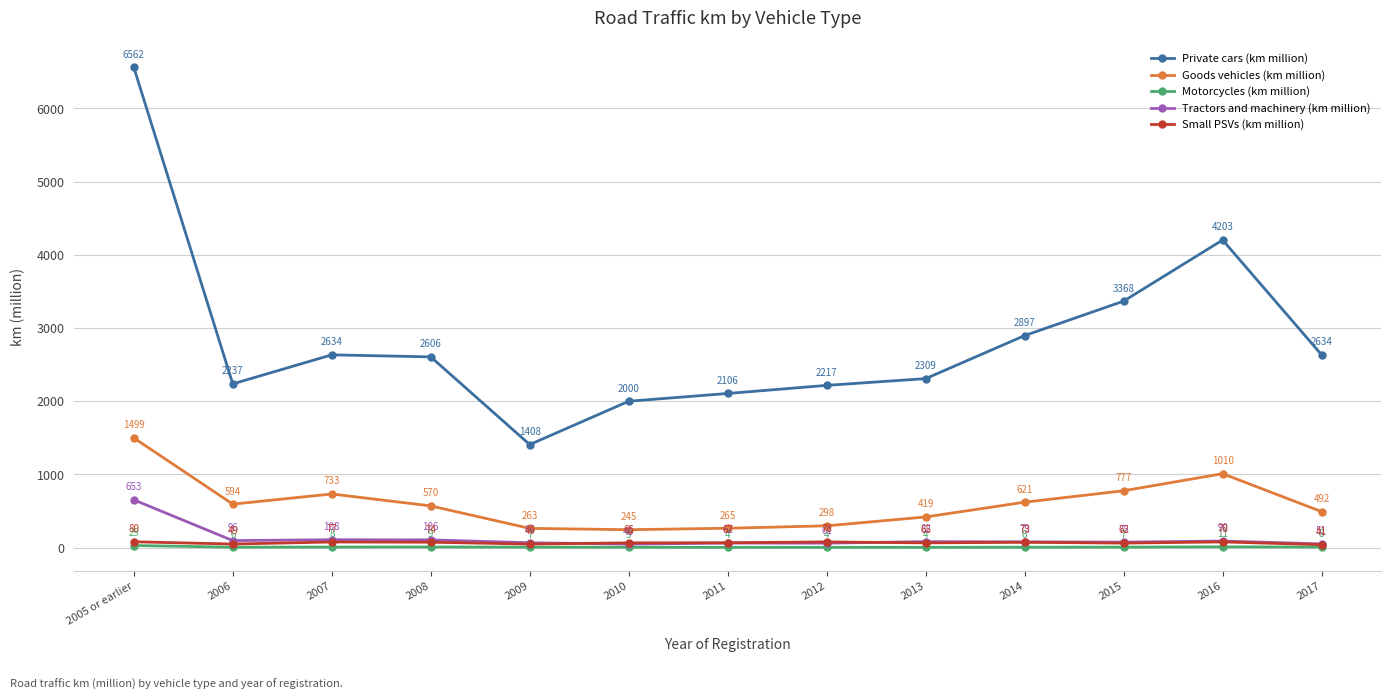

Where is the first local maximum for Goods vehicles (km million)?

2007